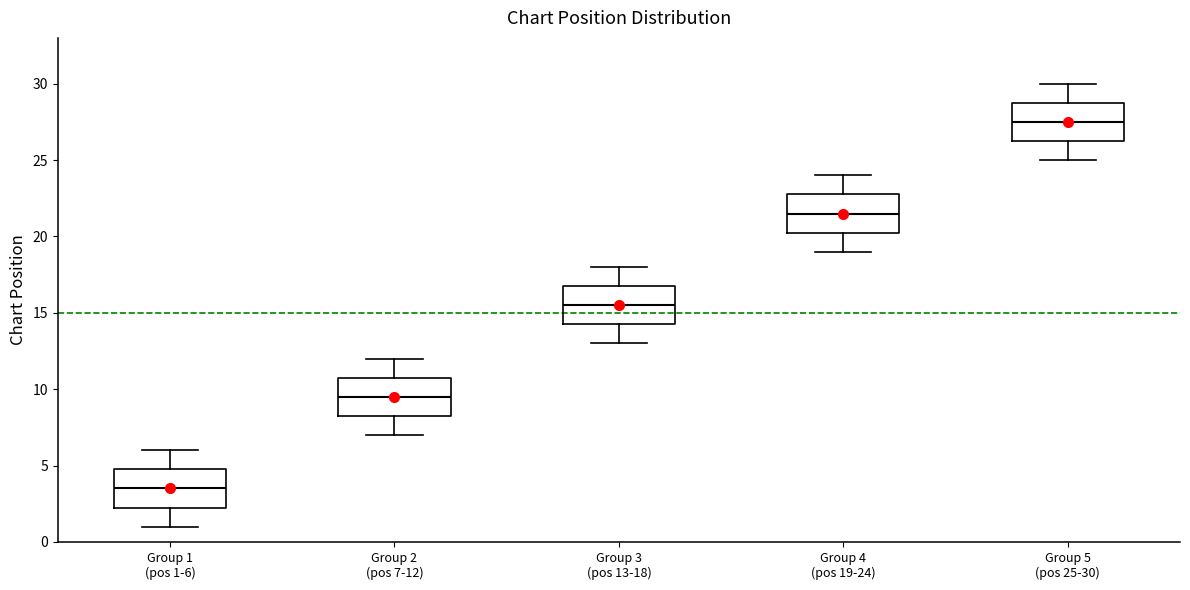

Reading left to right, transcribe this box plot: for each box, give where its median line is, the range the box spans, and where its two whiskers end, as read against the y-axis. The values are not printed on the chart, so give them approximately, as read against the axis.

Group 1 (pos 1-6): median 3.5, box 2.5 to 5.0, whiskers 1.0 to 6.0
Group 2 (pos 7-12): median 9.5, box 8.5 to 11.0, whiskers 7.0 to 12.0
Group 3 (pos 13-18): median 15.5, box 14.5 to 17.0, whiskers 13.0 to 18.0
Group 4 (pos 19-24): median 21.5, box 20.5 to 23.0, whiskers 19.0 to 24.0
Group 5 (pos 25-30): median 27.5, box 26.5 to 29.0, whiskers 25.0 to 30.0